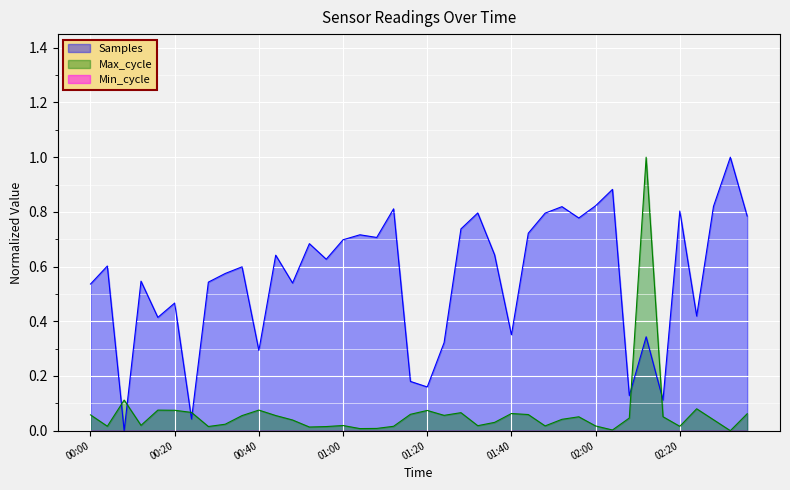

What is the label of the 9th point from the left?

00:32